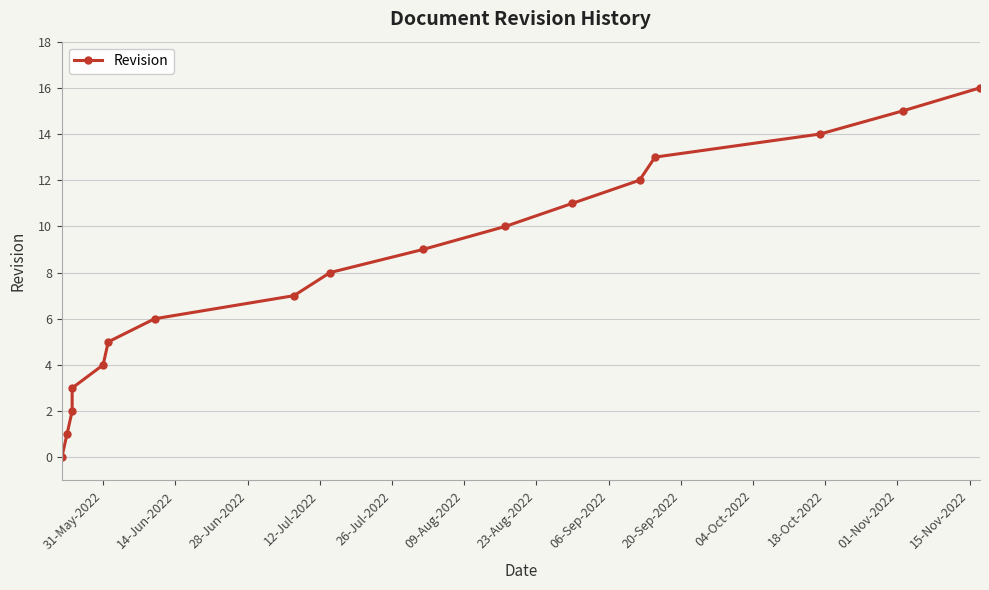

What is the sum of all values?

136